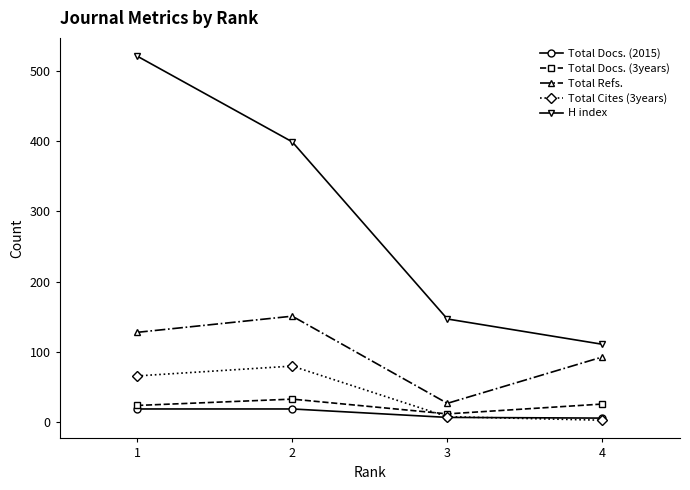

The value of H index at 1 is 521. True or false?

True